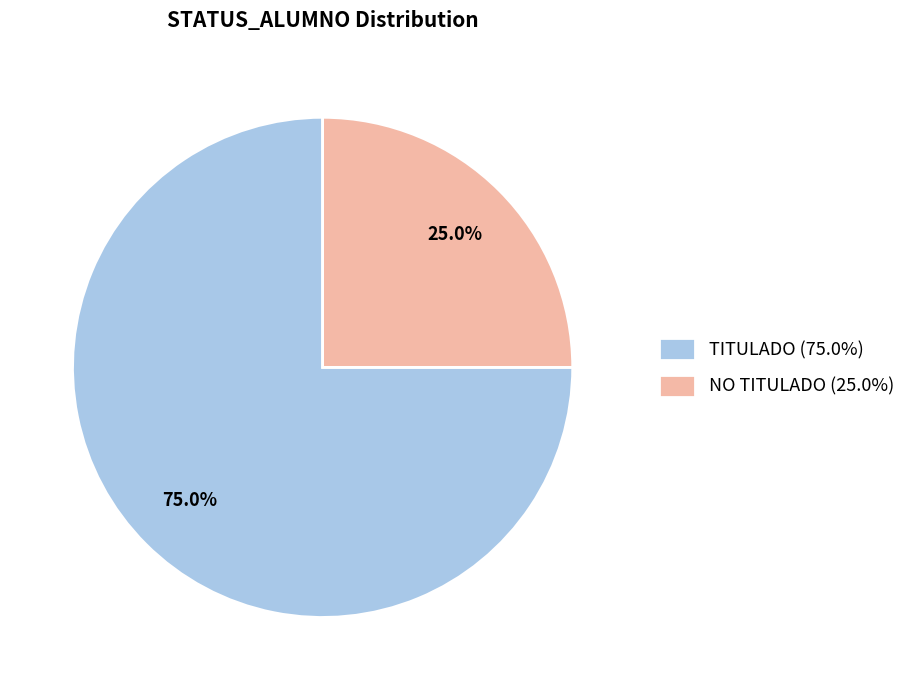

Which slice is the smallest?

NO TITULADO